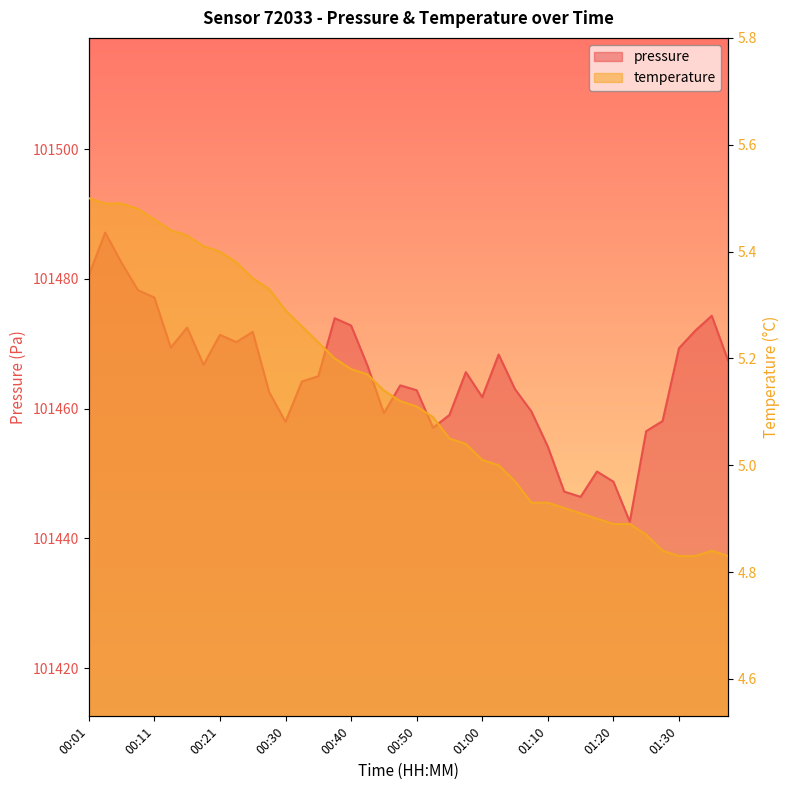

Reading left to right, list all the values displayed in this chart.

pressure: 101480.5	101487.1	101482.5	101478.2	101477.1	101469.4	101472.5	101466.8	101471.4	101470.2	101471.8	101462.6	101458.0	101464.2	101465.0	101473.9	101472.8	101466.6	101459.3	101463.6	101462.8	101457.1	101459.0	101465.6	101461.8	101468.3	101463.0	101459.6	101454.2	101447.2	101446.4	101450.3	101448.8	101442.6	101456.5	101458.1	101469.3	101472.0	101474.3	101467.4
temperature: 5.5	5.5	5.5	5.5	5.5	5.4	5.4	5.4	5.4	5.4	5.3	5.3	5.3	5.3	5.2	5.2	5.2	5.2	5.1	5.1	5.1	5.1	5.0	5.0	5.0	5.0	5.0	4.9	4.9	4.9	4.9	4.9	4.9	4.9	4.9	4.8	4.8	4.8	4.8	4.8